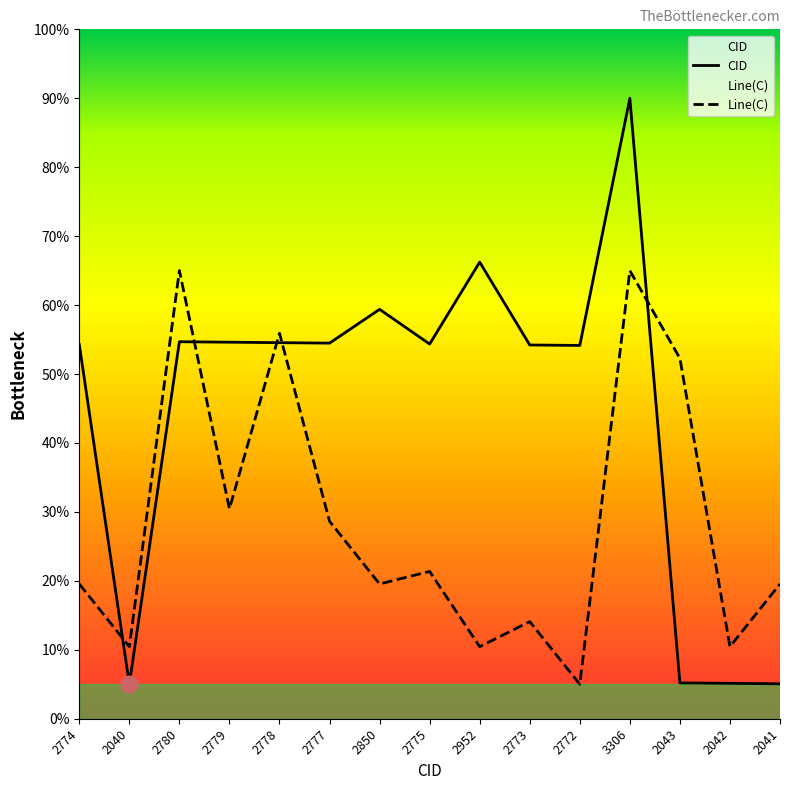

After their last crossing, which series has the higher values: CID or Line(C)?

Line(C)